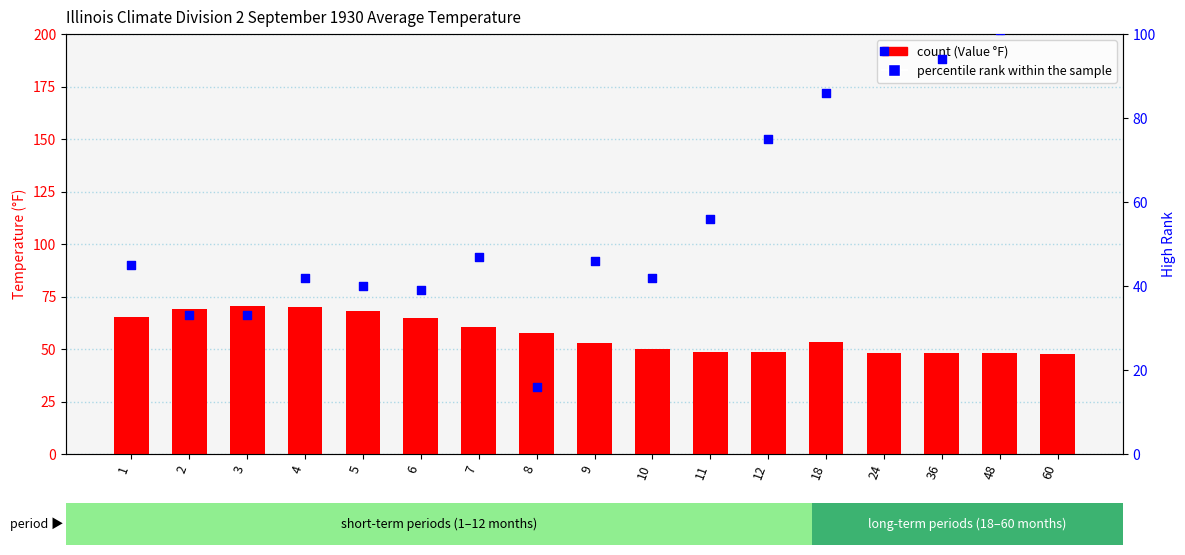

What are all the series names shown in the legend?

count, percentile rank within the sample